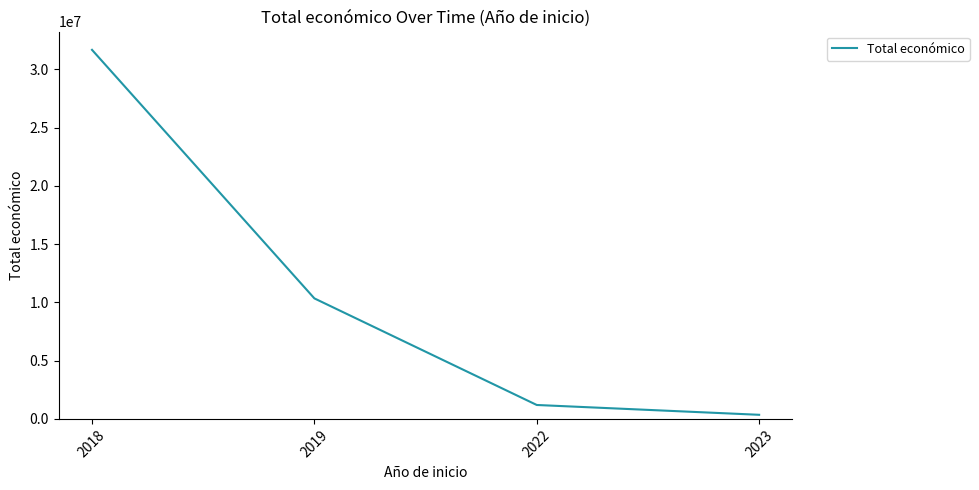

Which label corresponds to the smallest value in the chart?

2023